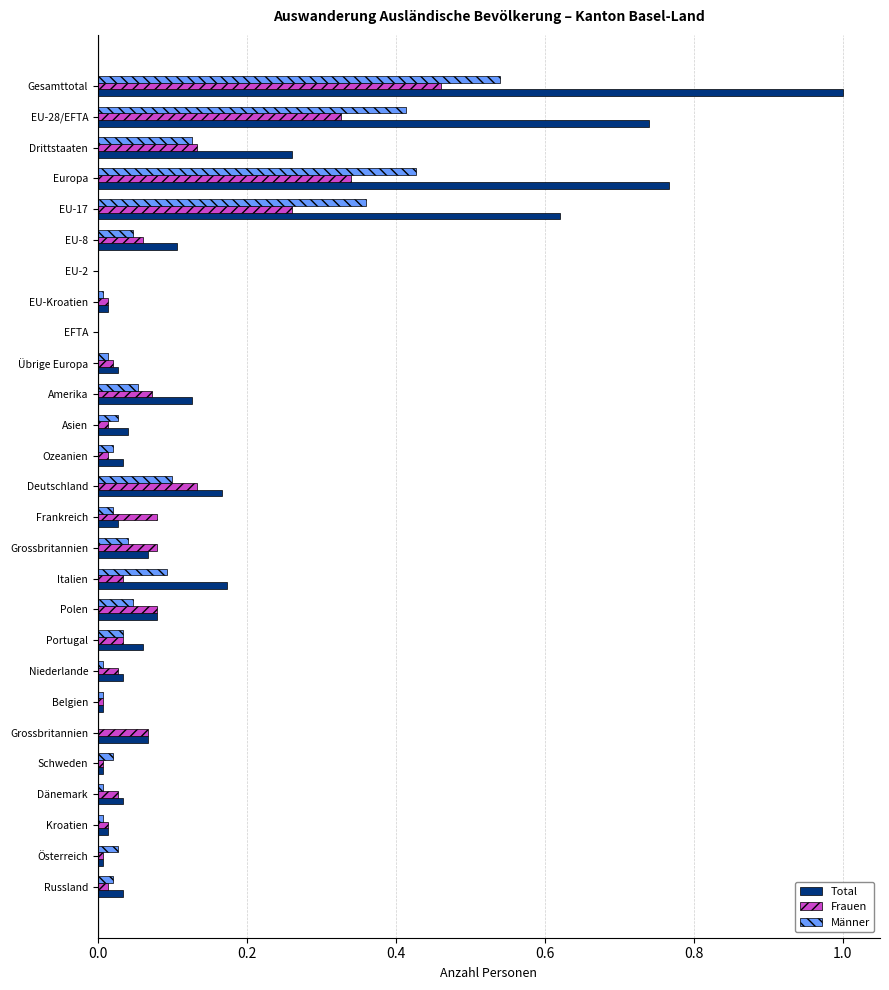

How many distinct data groups are displayed?

3